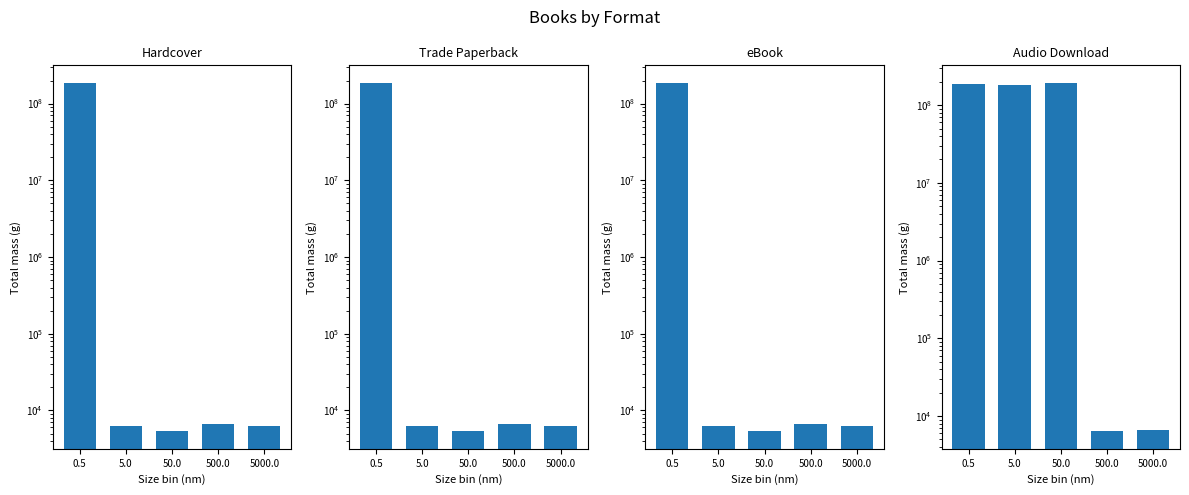

What position from the right is 5.0?

4